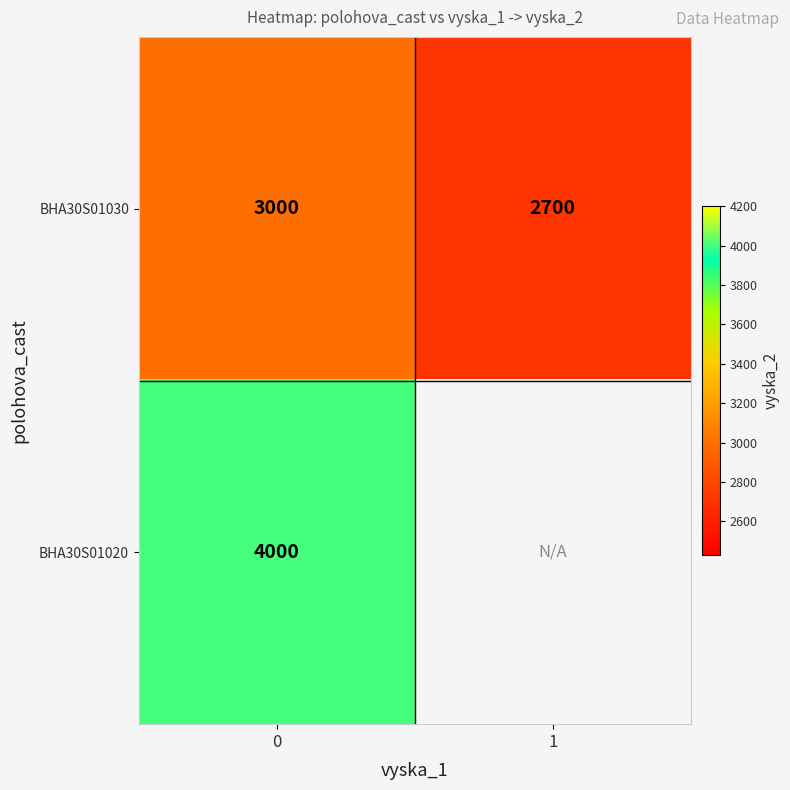

Rank the categories by BHA30S01030 value from lowest to highest.

1, 0